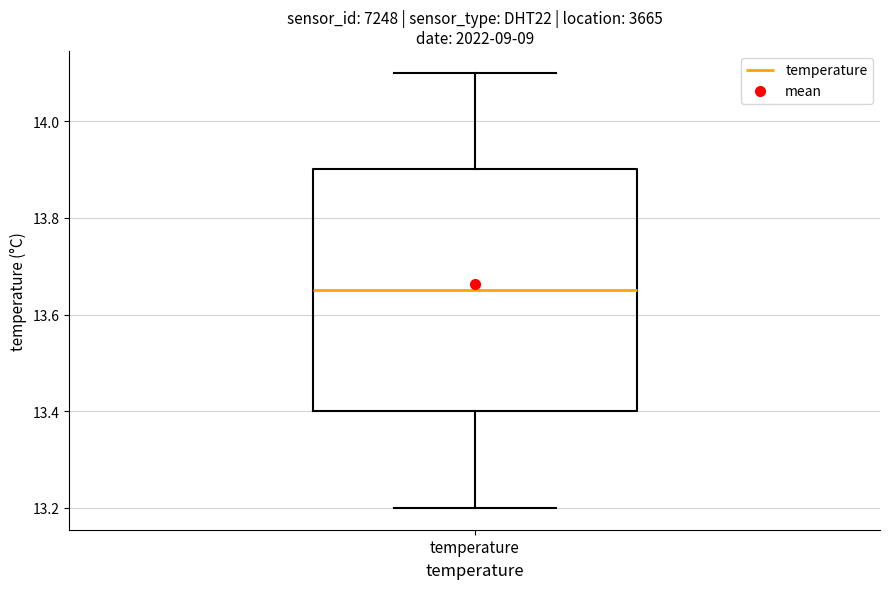

Transcribe this box plot: give where the median line is, the range the box spans, and where the two whiskers end, as read against the y-axis. The values are not printed on the chart, so give them approximately, as read against the axis.

median 13.66, box 13.40 to 13.90, whiskers 13.20 to 14.10